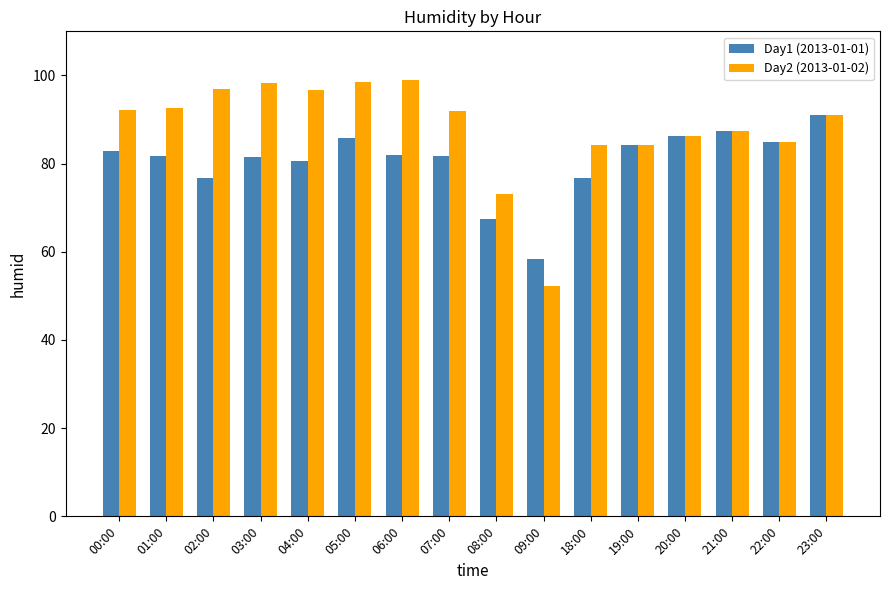

Which category has the lowest value in the Day1 (2013-01-01) series?

09:00